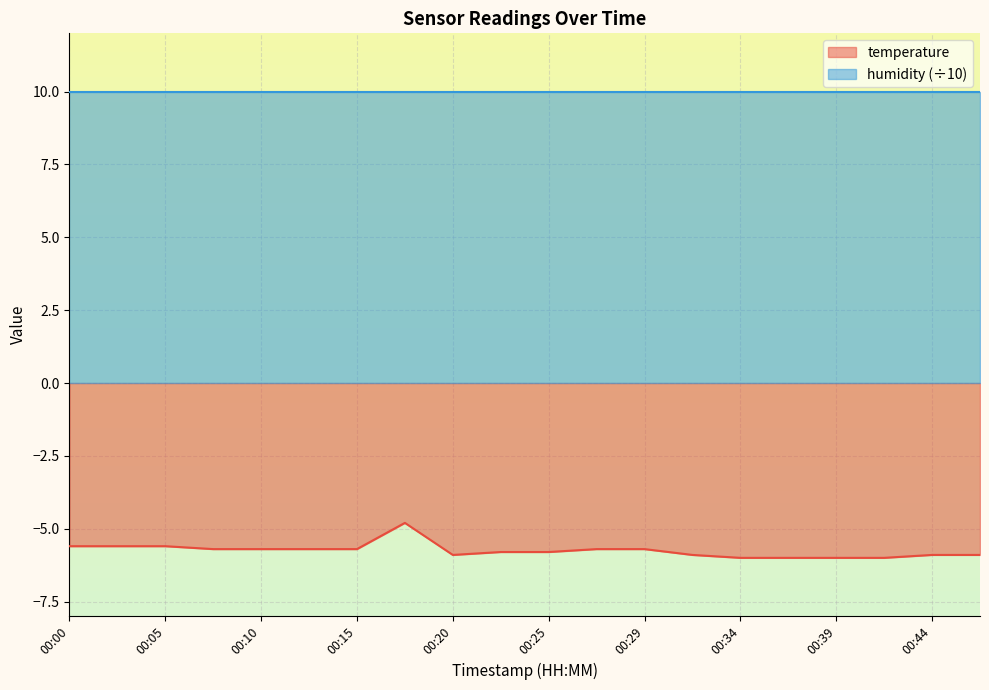

How many data points are above -5?

1